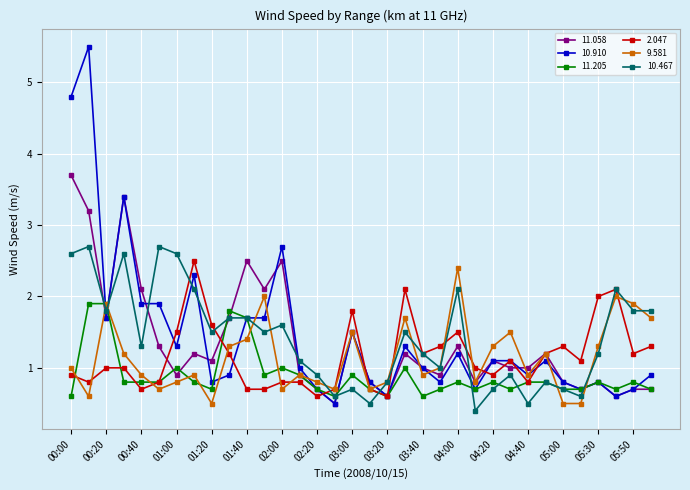

True or false: 2.047 has more than 0 interior local peaks.

True